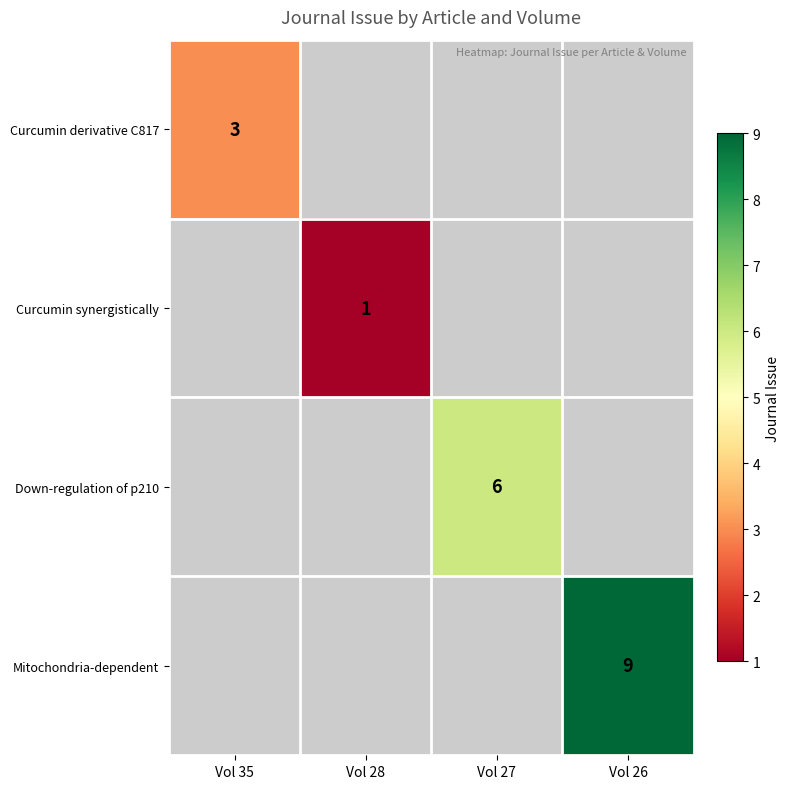

Which label corresponds to the smallest value in the chart?

Vol 28